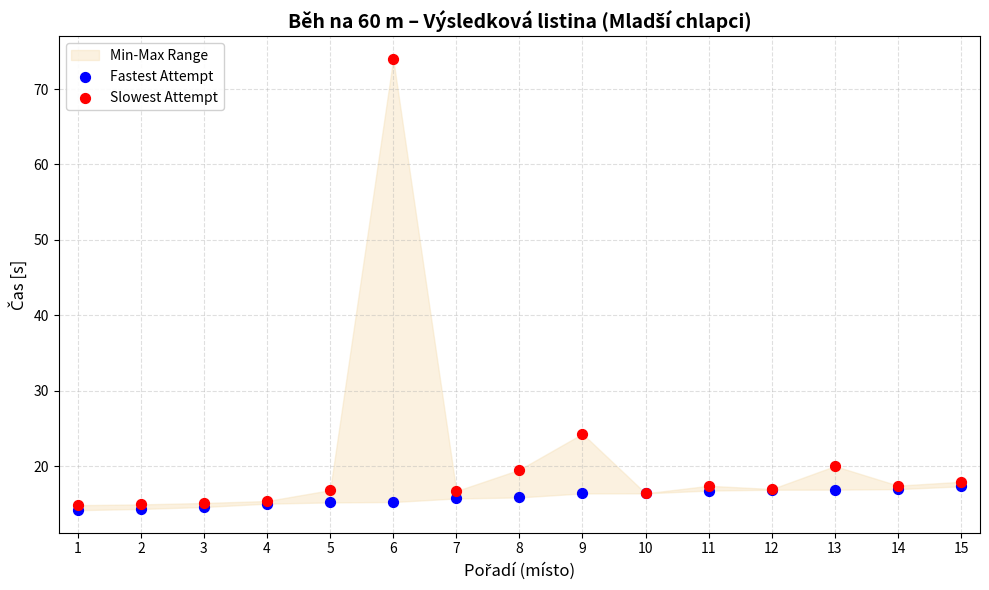

In the Slowest Attempt series, what Y value is closest to 44?

24.3